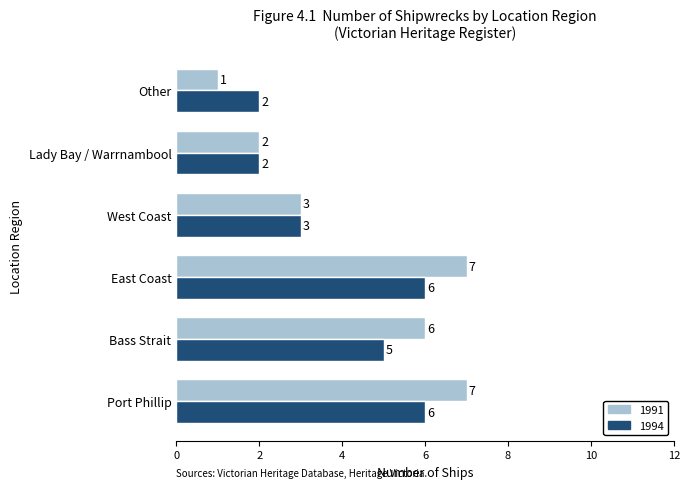

What is the maximum value shown in the chart?

7